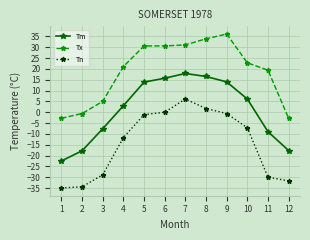

True or false: Tn and Tm cross at least once.

False